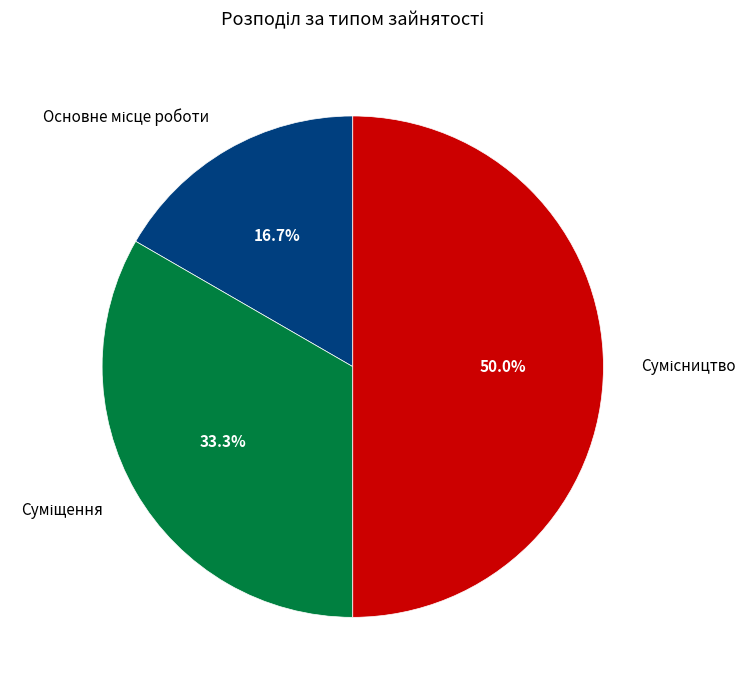

Which category has the biggest portion of the pie?

Сумісництво